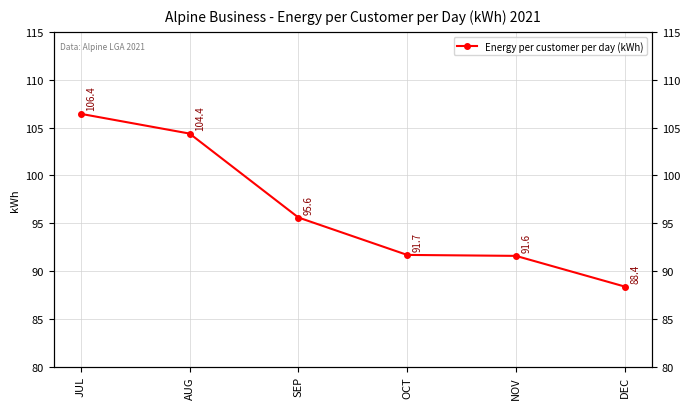

What is the difference between the values at AUG and DEC?

16.0